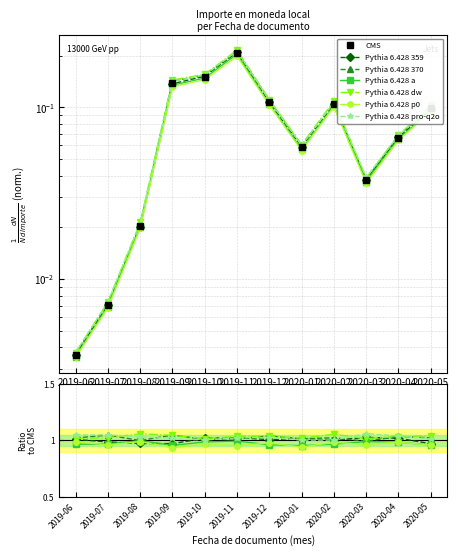

Reading right to left, extract all data points from this chart.

Importe total por mes: 2020-05=0.1	2020-04=0.1	2020-03=0.0	2020-02=0.1	2020-01=0.1	2019-12=0.1	2019-11=0.2	2019-10=0.2	2019-09=0.1	2019-08=0.0	2019-07=0.0	2019-06=0.0
CMS: 2020-05=0.1	2020-04=0.1	2020-03=0.0	2020-02=0.1	2020-01=0.1	2019-12=0.1	2019-11=0.2	2019-10=0.2	2019-09=0.1	2019-08=0.0	2019-07=0.0	2019-06=0.0